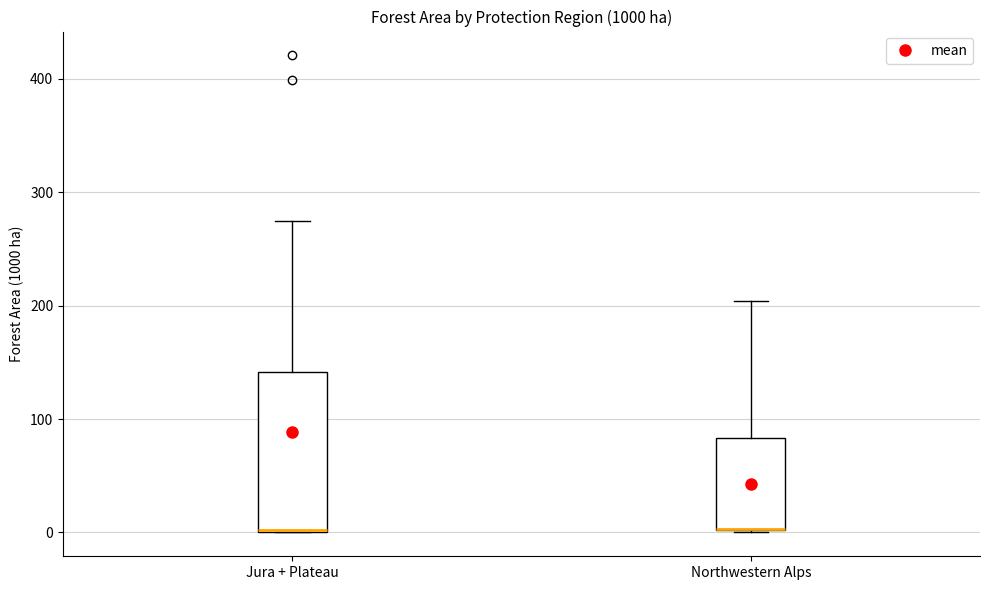

Which box is the tallest, from its lower edge to its upper edge?

Jura + Plateau